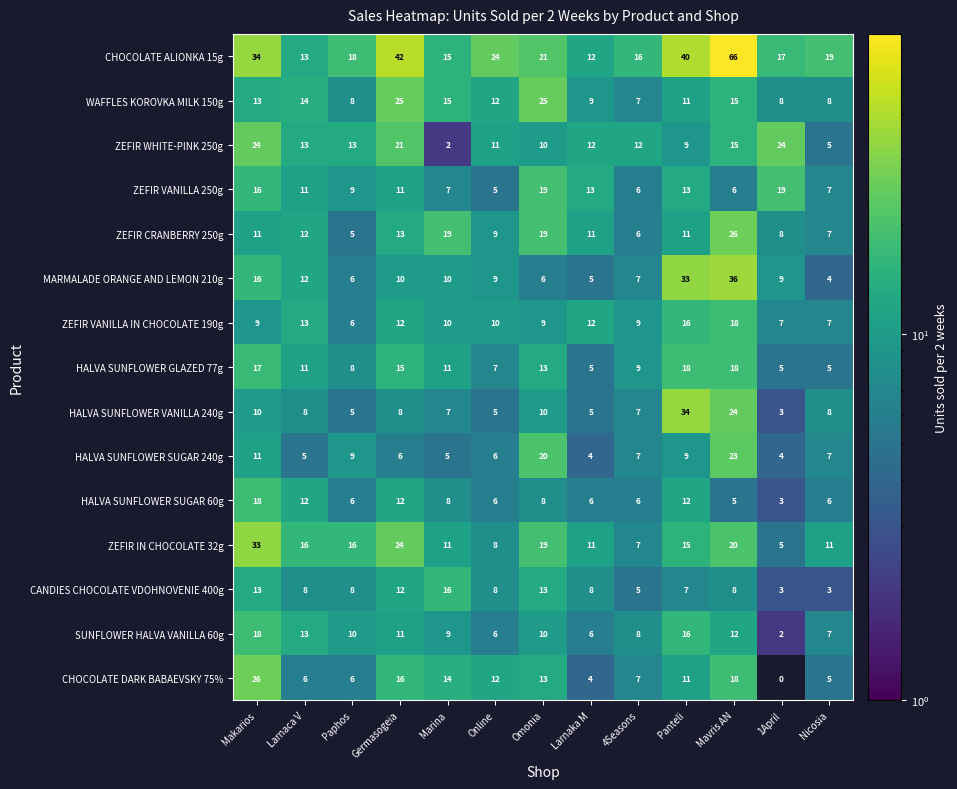

Which series has the largest total across all categories?

CHOCOLATE ALIONKA 15g